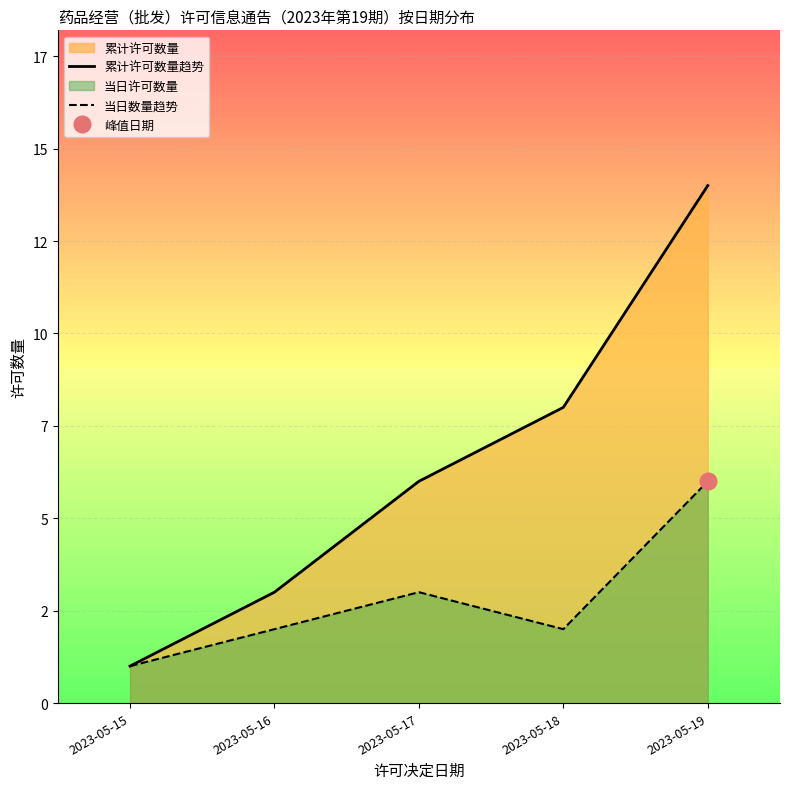

True or false: 累计许可数量趋势 and 当日数量趋势 intersect in this chart.

False